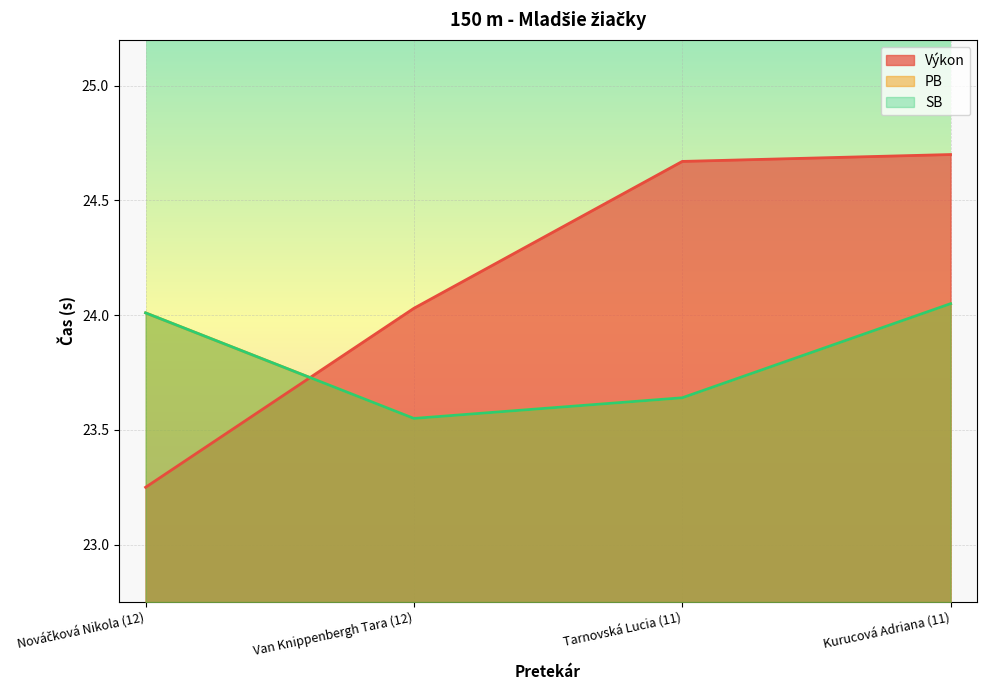

What are all the series names shown in the legend?

Výkon, PB, SB